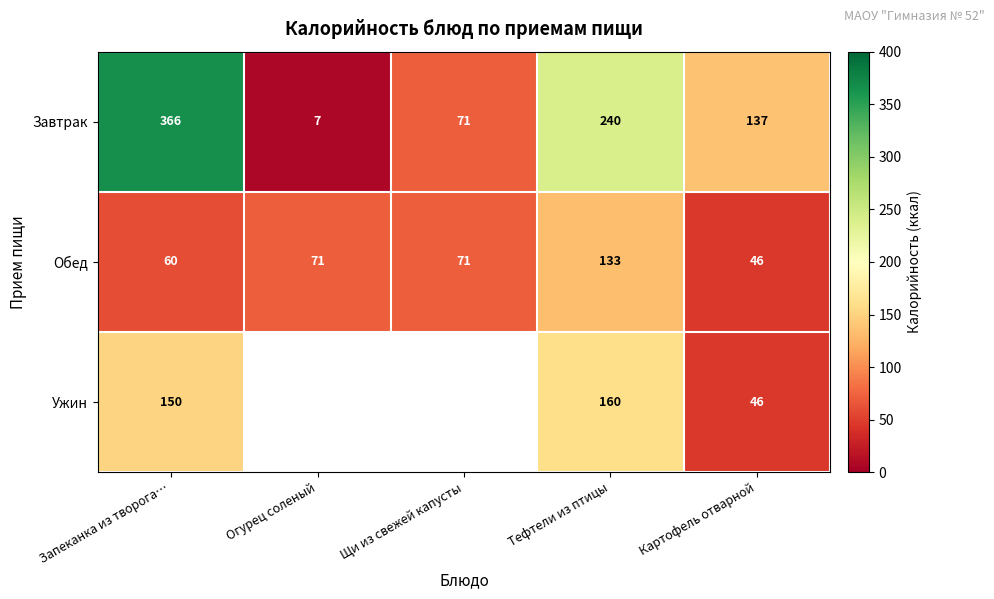

What is the sum of the Обед values at Запеканка из творога… and Щи из свежей капусты?

131